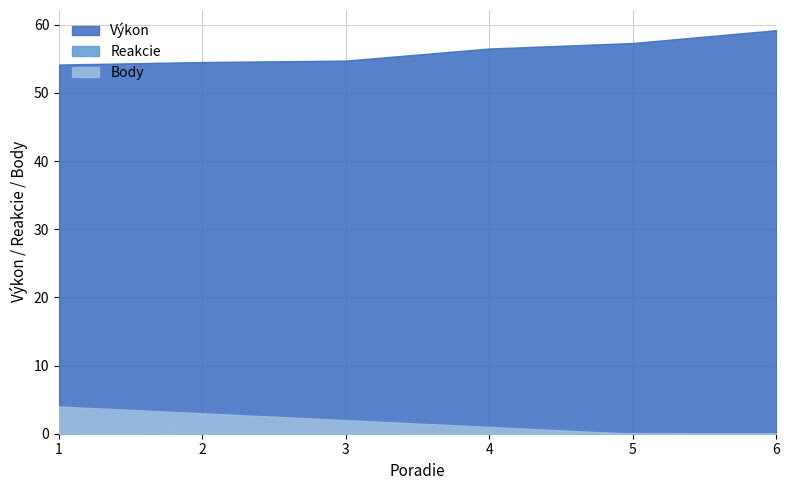

Which series changed the most between 1 and 5?

Body